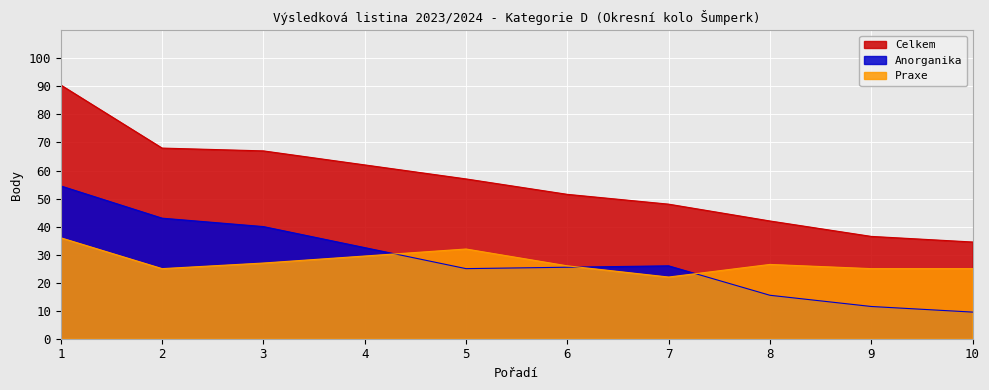

Is it true that Celkem equals 34.5 at 10?

True